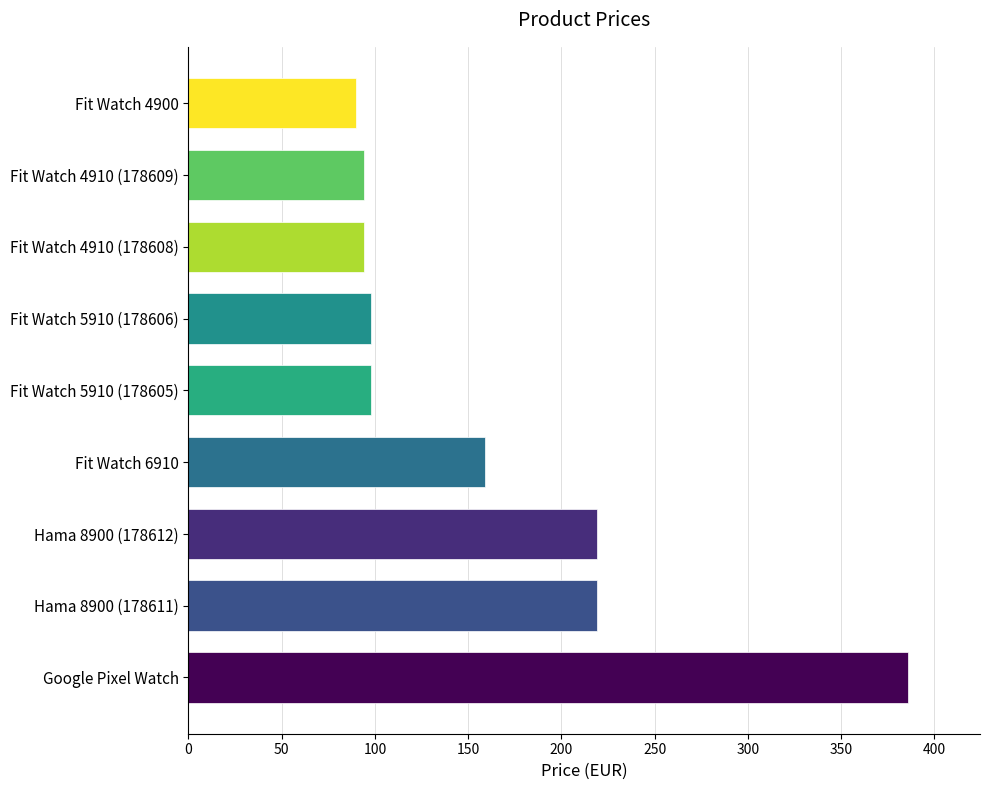

What is the sum of all values?

1457.2